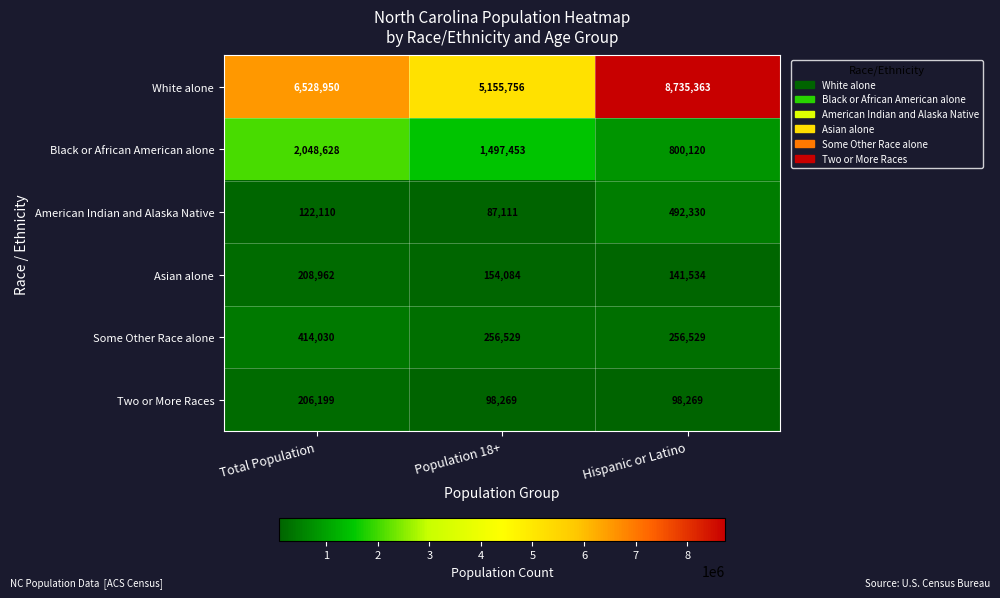

How many data points does each series have?

3